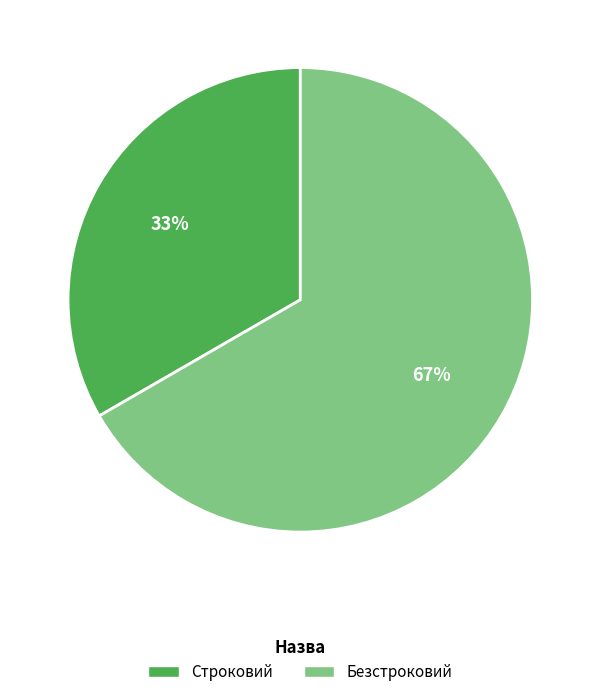

Is the sum of Строковий and Безстроковий greater than half?

Yes